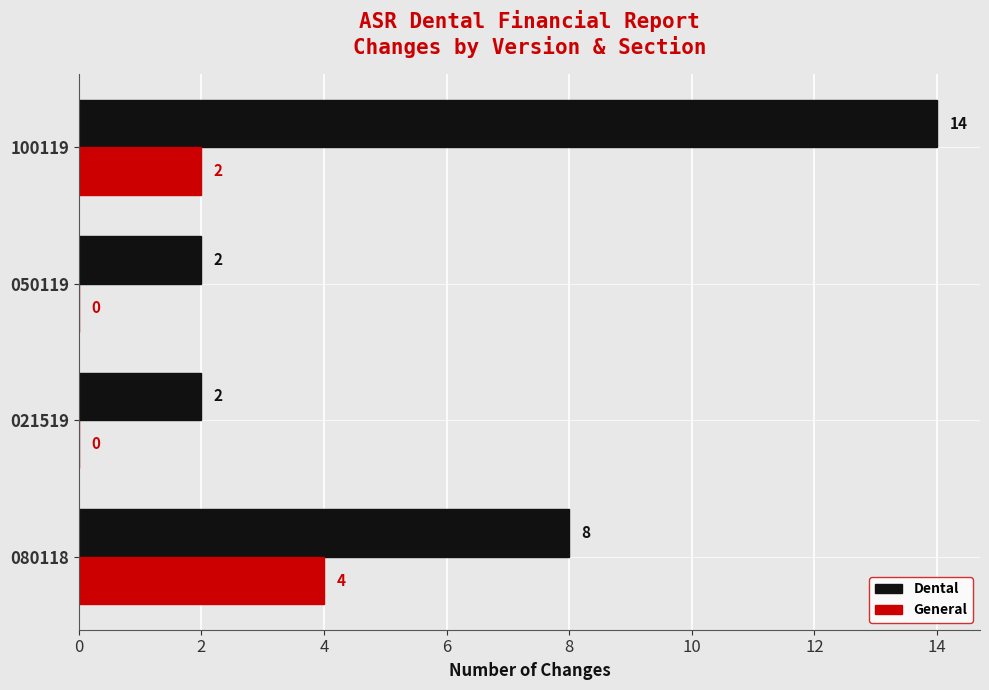

What is the total value across all series at 080118?

12